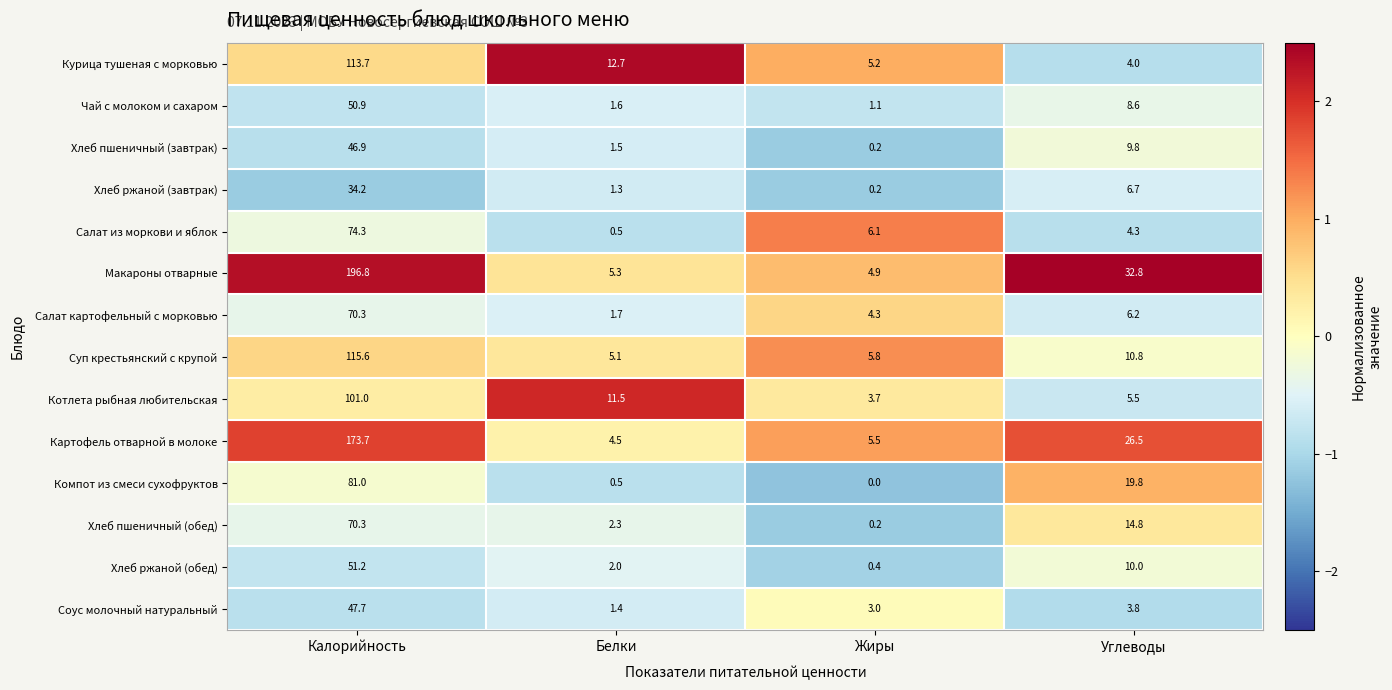

What is the approximate value of Компот из смеси сухофруктов at Калорийность?

81.0